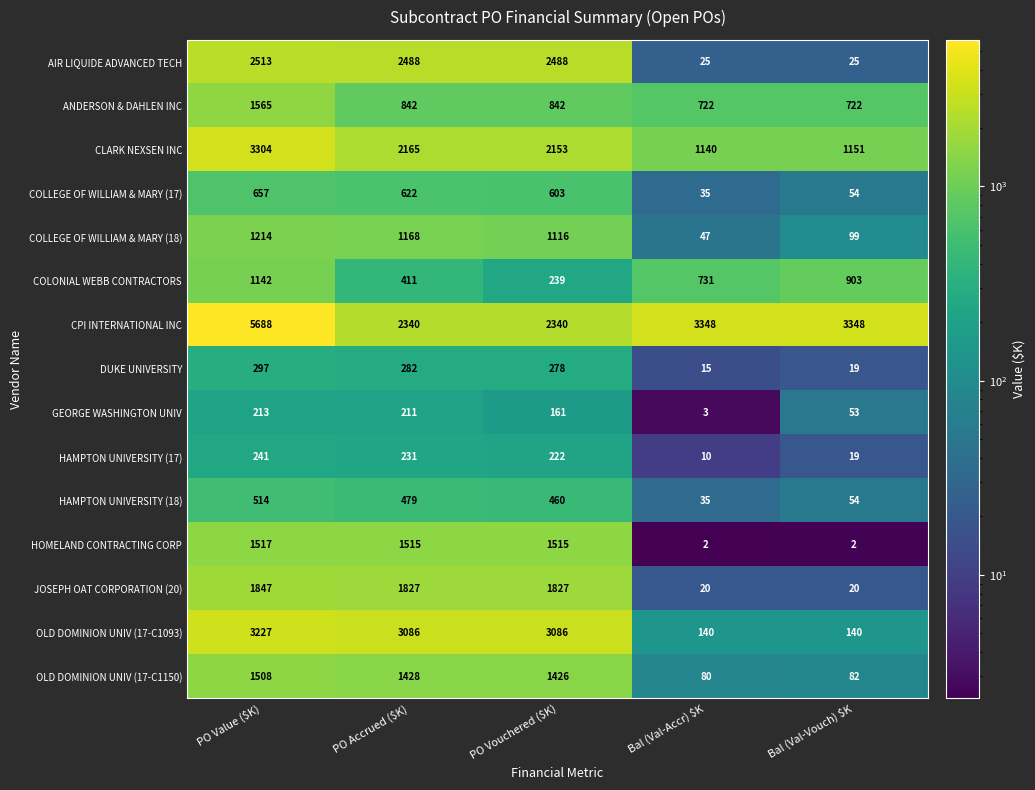

Which series has the largest total across all categories?

CPI INTERNATIONAL INC